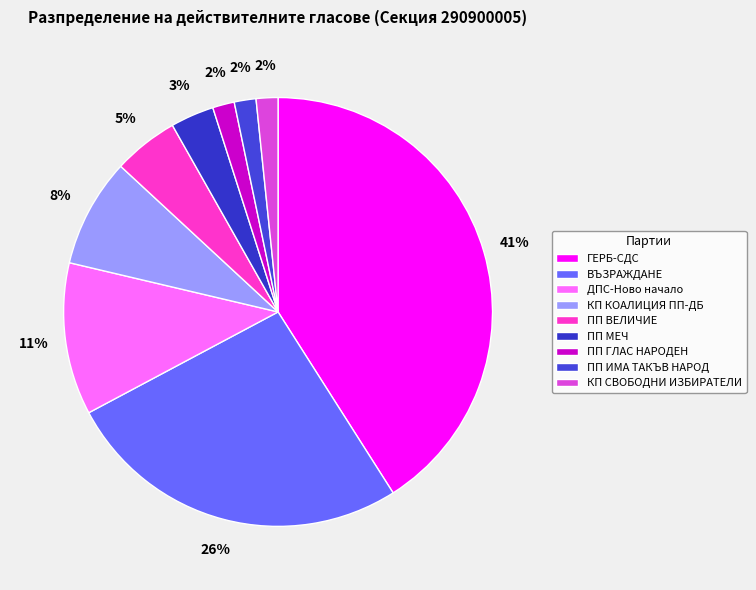

Is there a majority slice in this chart?

No